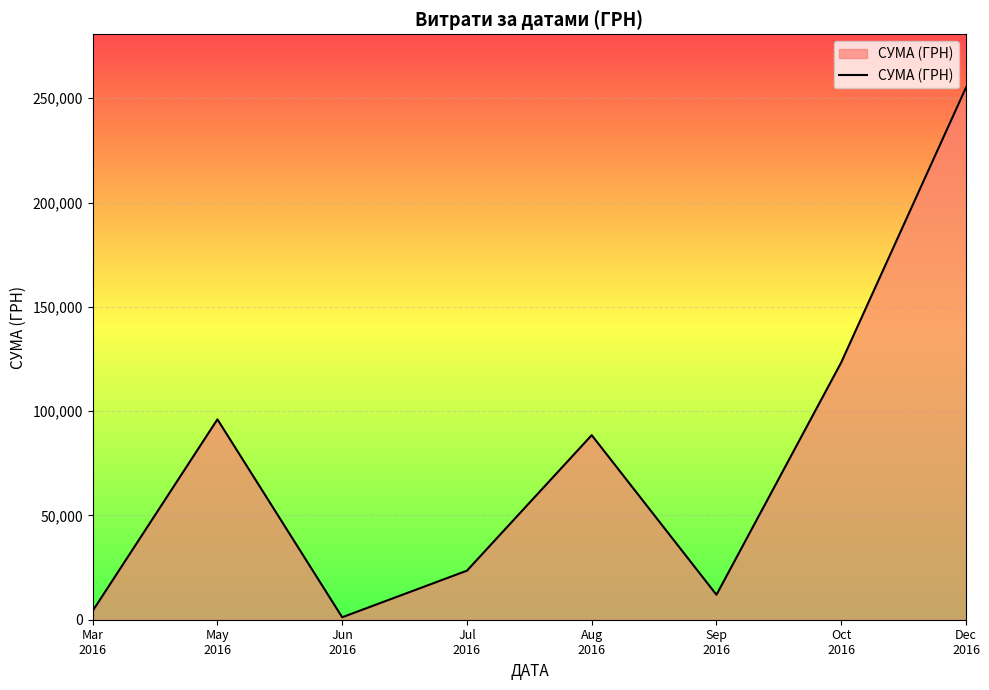

Count the number of categories in the chart.

8